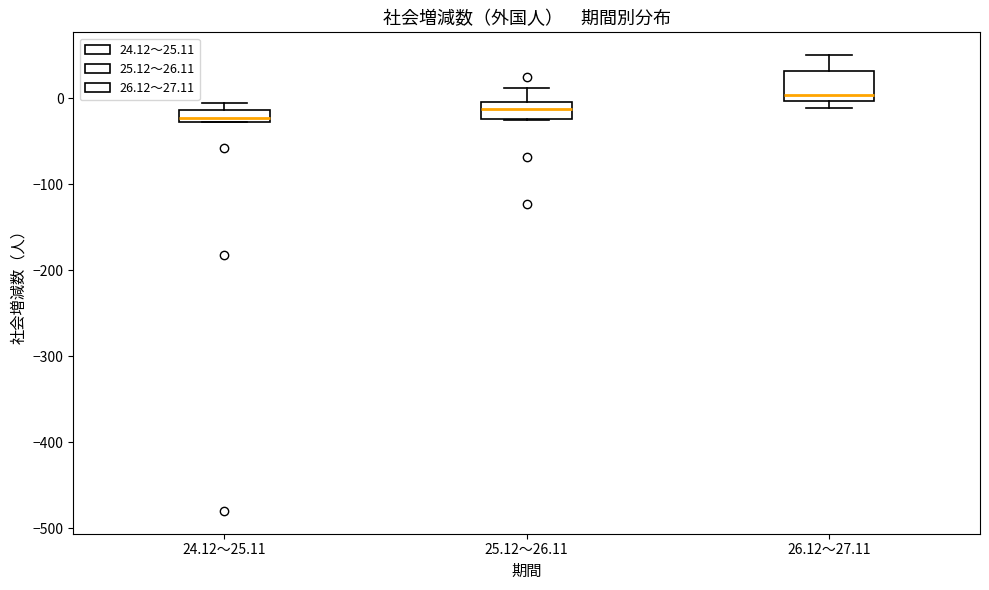

Which box has the lowest median line?

24.12～25.11